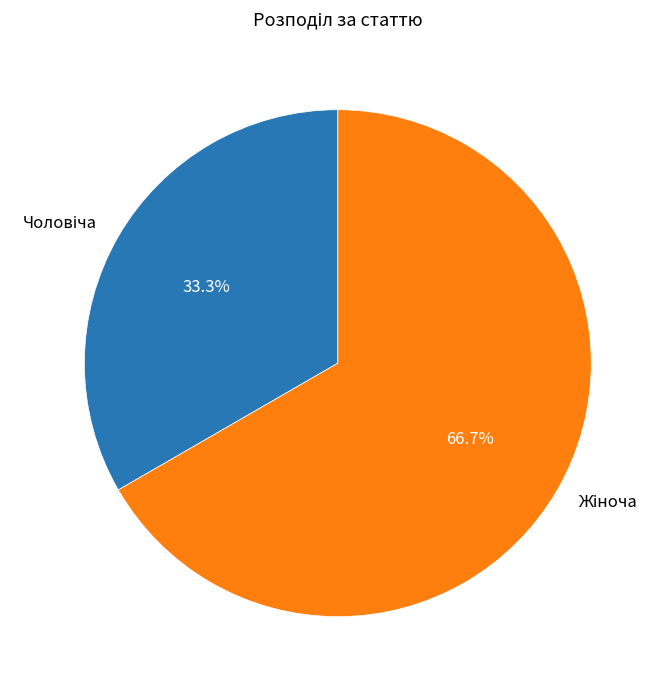

Is there a majority slice in this chart?

Yes